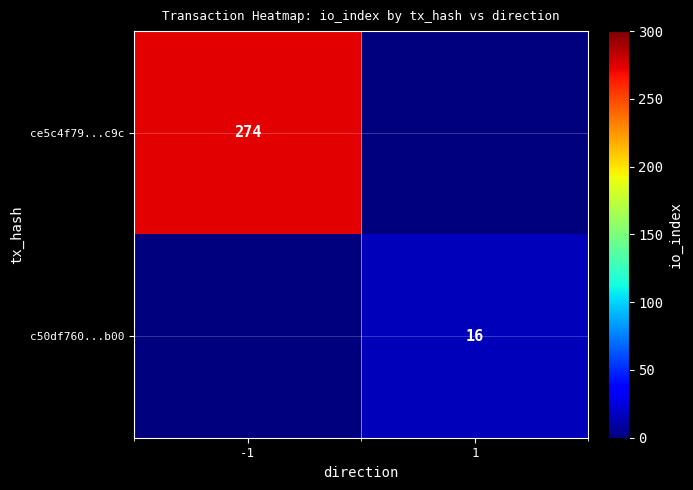

The value of ce5c4f79...c9c at -1 is 71. True or false?

False